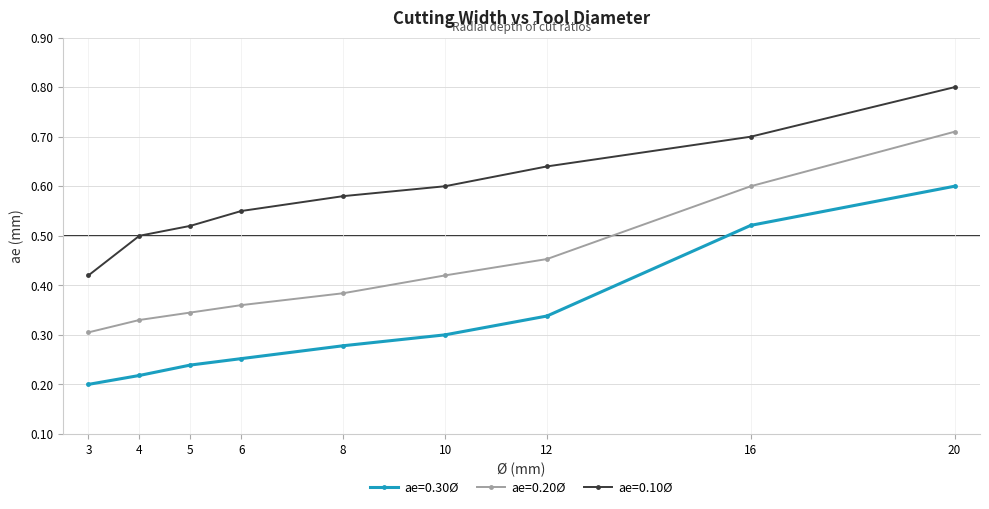

Is it true that ae=0.20Ø equals 0.3 at 12?

False